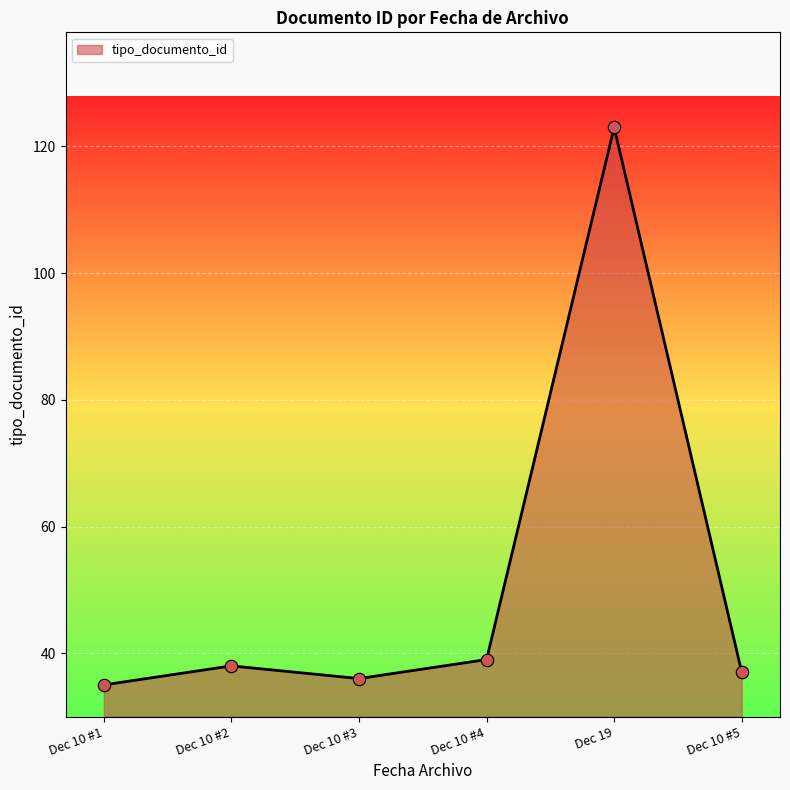

Between Dec 10 #1 and Dec 10 #4, which is larger?

Dec 10 #4